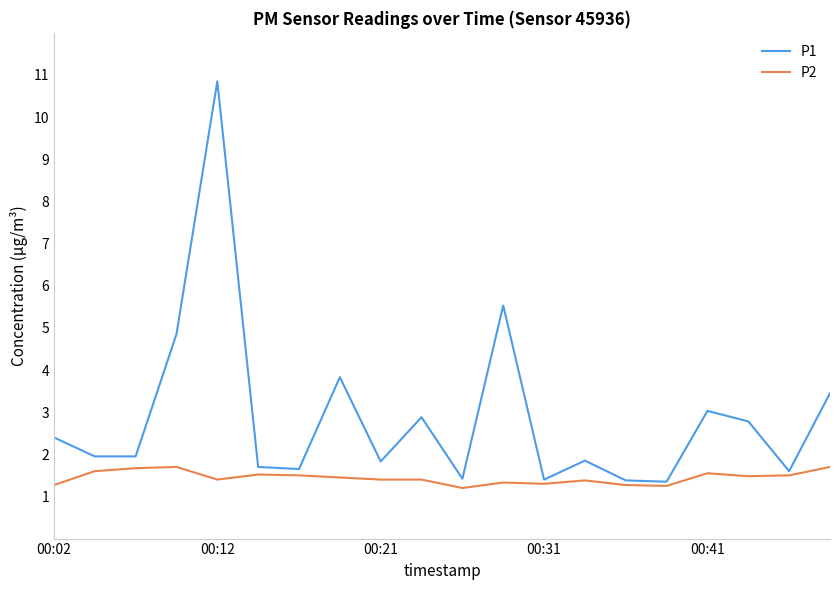

What is the lowest value of the P1 series?

1.4